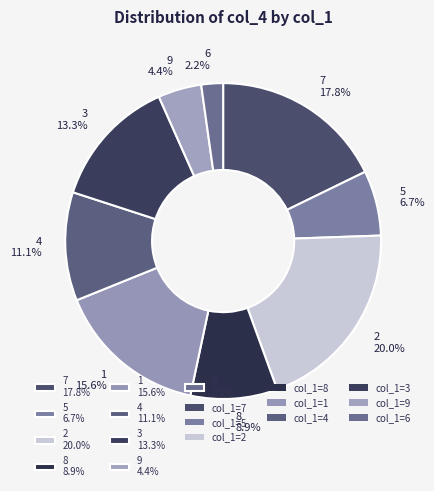

Is there a majority slice in this chart?

No